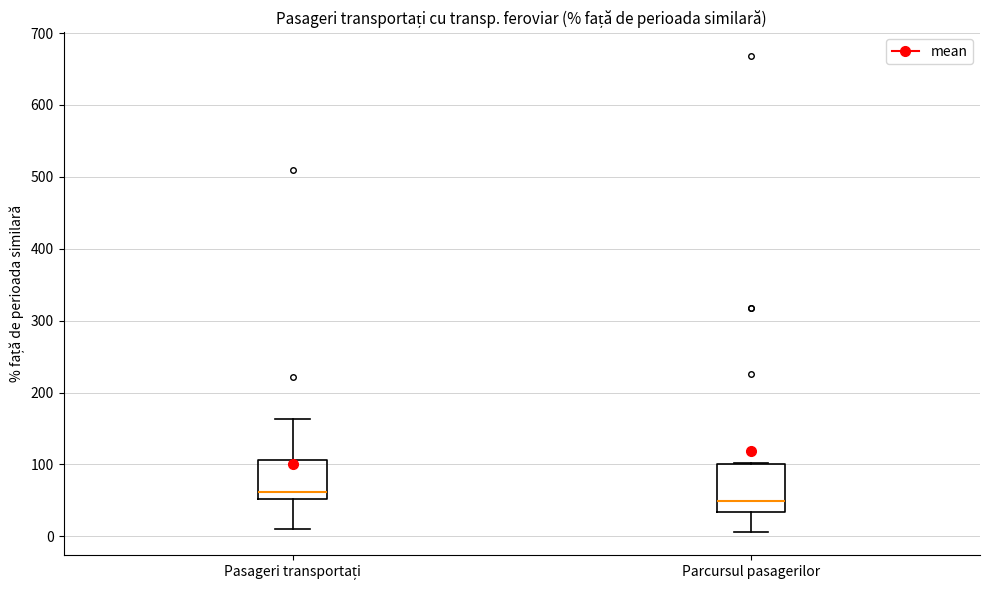

Reading left to right, transcribe this box plot: for each box, give where its median line is, the range the box spans, and where its two whiskers end, as read against the y-axis. The values are not printed on the chart, so give them approximately, as read against the axis.

Pasageri transportați: median 60, box 50 to 110, whiskers 10 to 160
Parcursul pasagerilor: median 50, box 30 to 100, whiskers 10 to 100